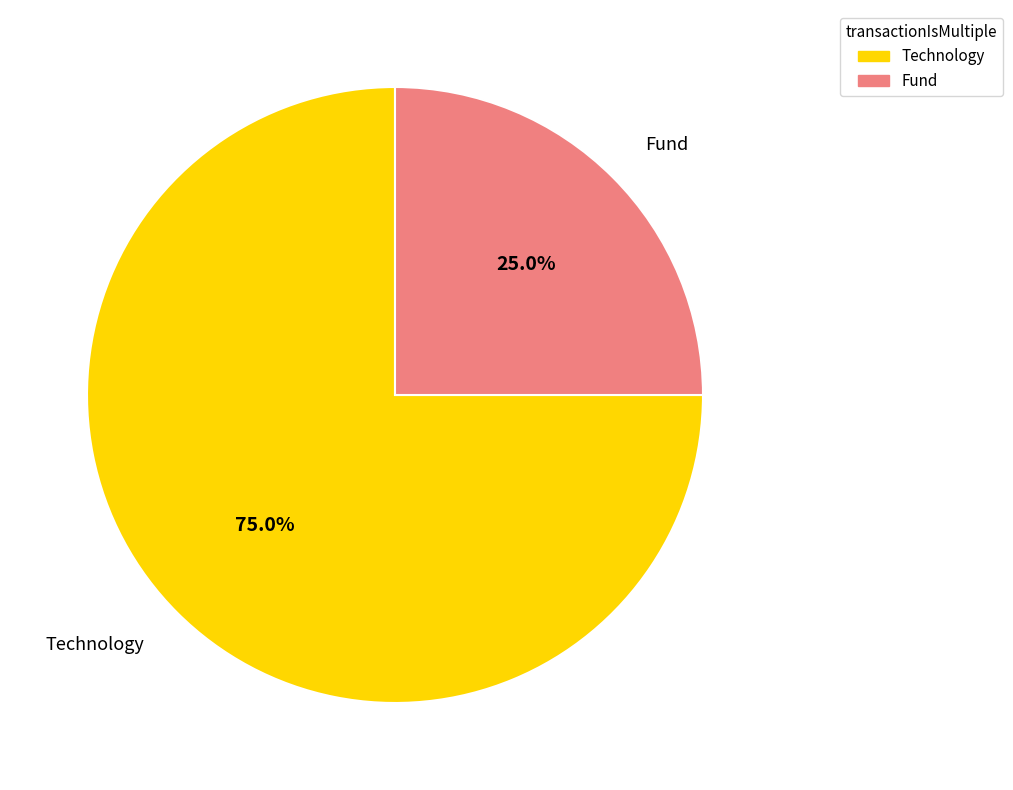

How many segments does this pie chart have?

2